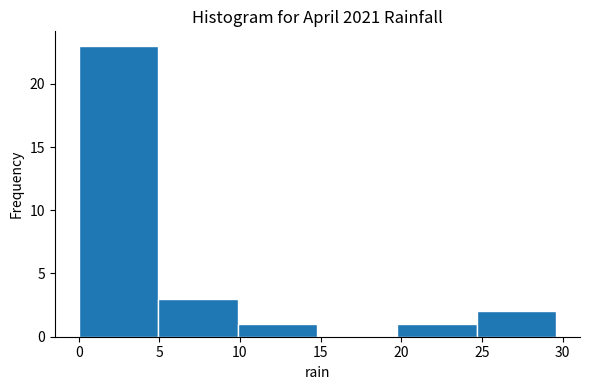

Reading left to right, transcribe this chart: for each bar, give the range it covers on the x-axis and its height. Neither the bar edges nor the heights are printed on the chart, so give them approximately, as read against the axes.

0.0 to 5.0: 23
5.0 to 10.0: 3
10.0 to 15.0: 1
15.0 to 19.5: 0
19.5 to 24.5: 1
24.5 to 29.5: 2